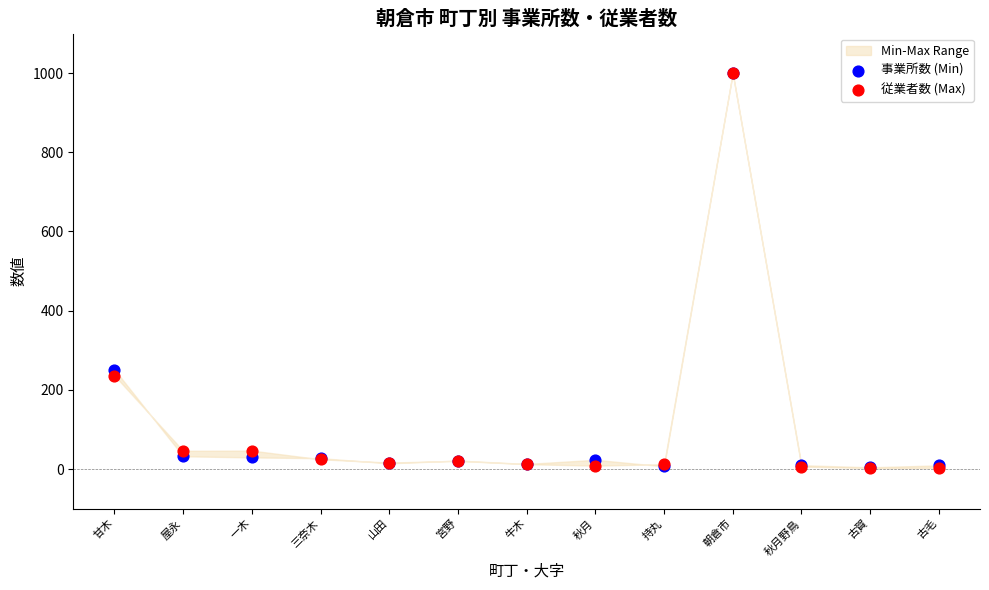

In the 事業所数 (Min) series, what Y value is closest to 502?

251.3